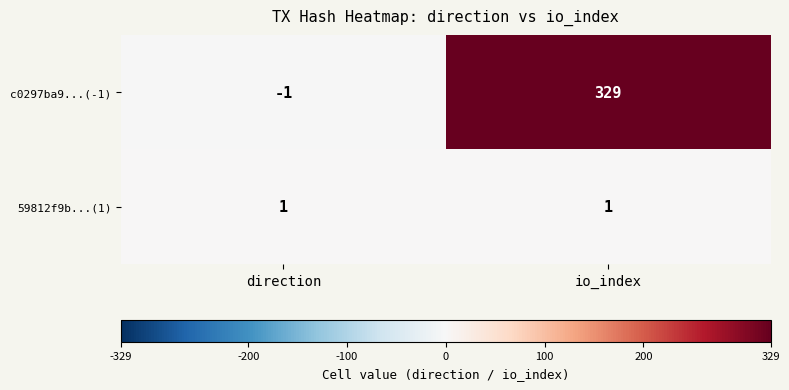

Reading left to right, list all the values displayed in this chart.

c0297ba9...(-1): direction=-1	io_index=329
59812f9b...(1): direction=1	io_index=1